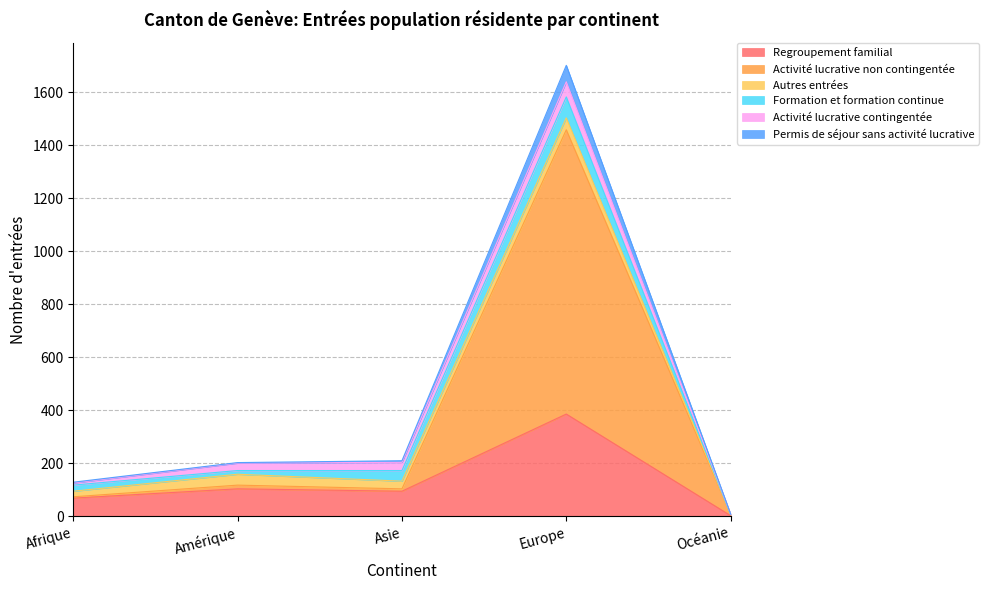

True or false: Regroupement familial and Permis de séjour sans activité lucrative intersect in this chart.

False